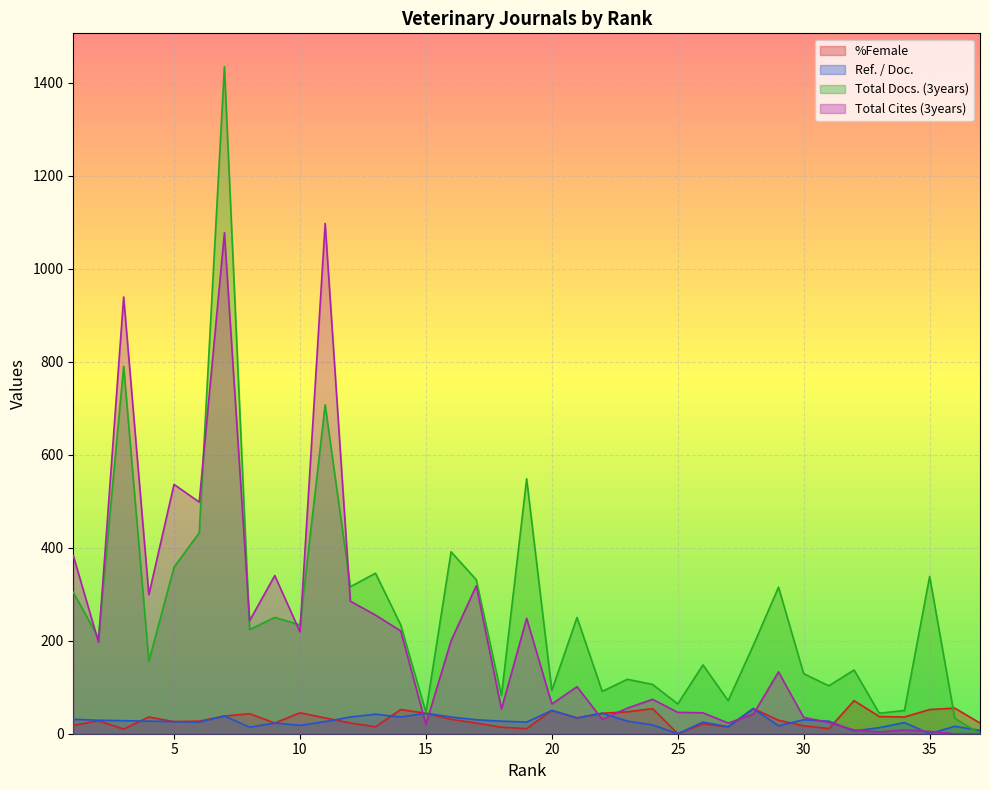

What is the sum of all Total Cites (3years) values?

8126